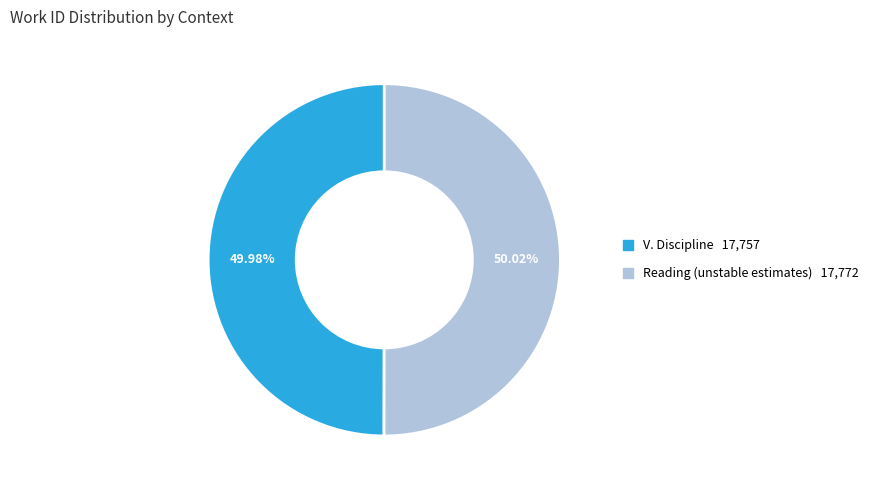

The Reading (unstable estimates) slice represents 50% of the pie. True or false?

True